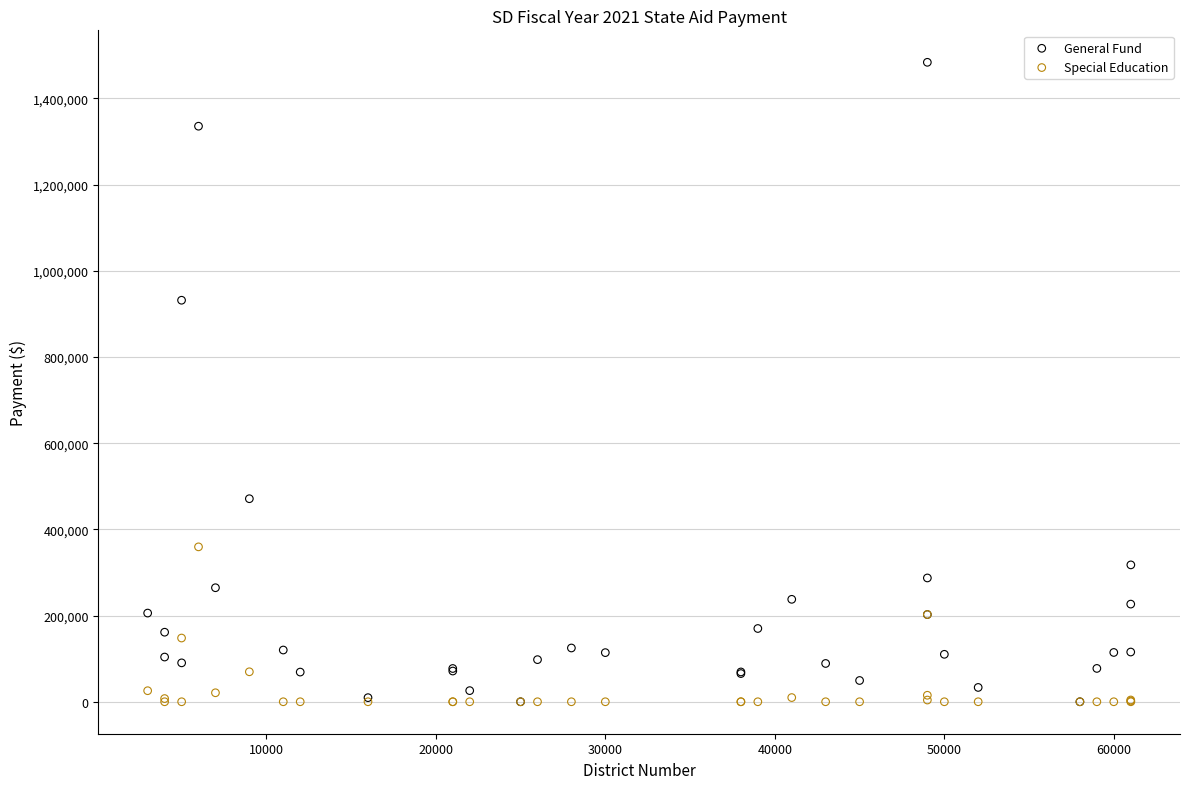

What are all the series names shown in the legend?

General Fund, Special Education